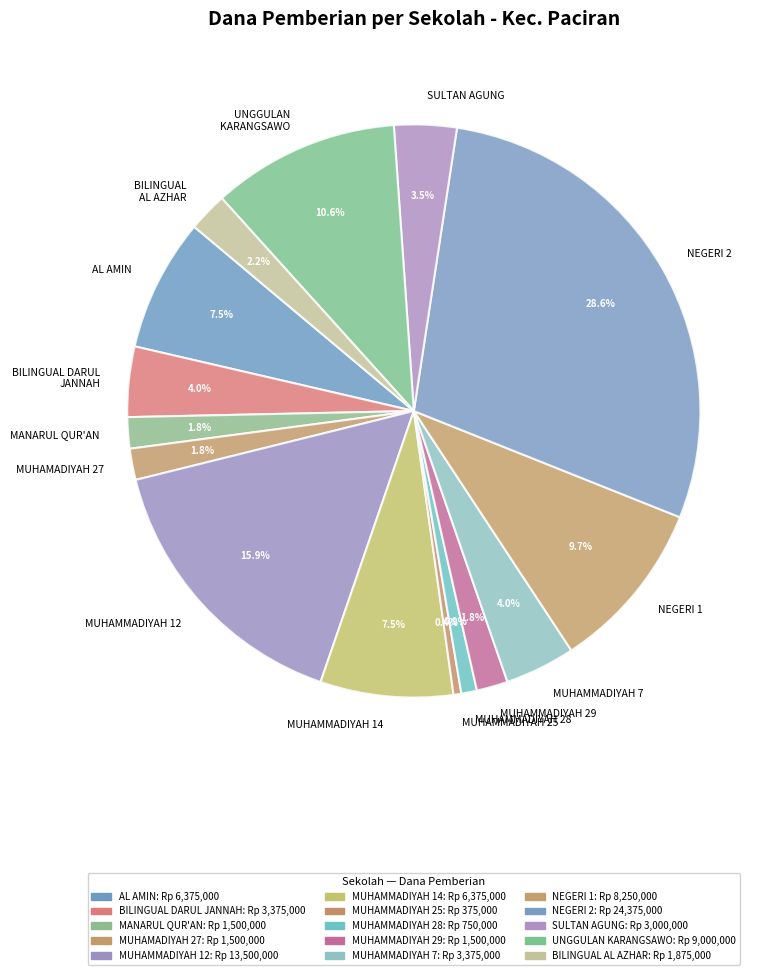

How many segments does this pie chart have?

15